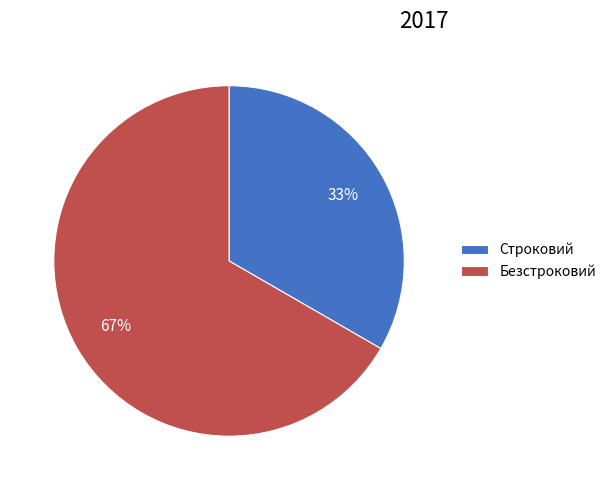

Is there any slice that represents more than half of the pie?

Yes